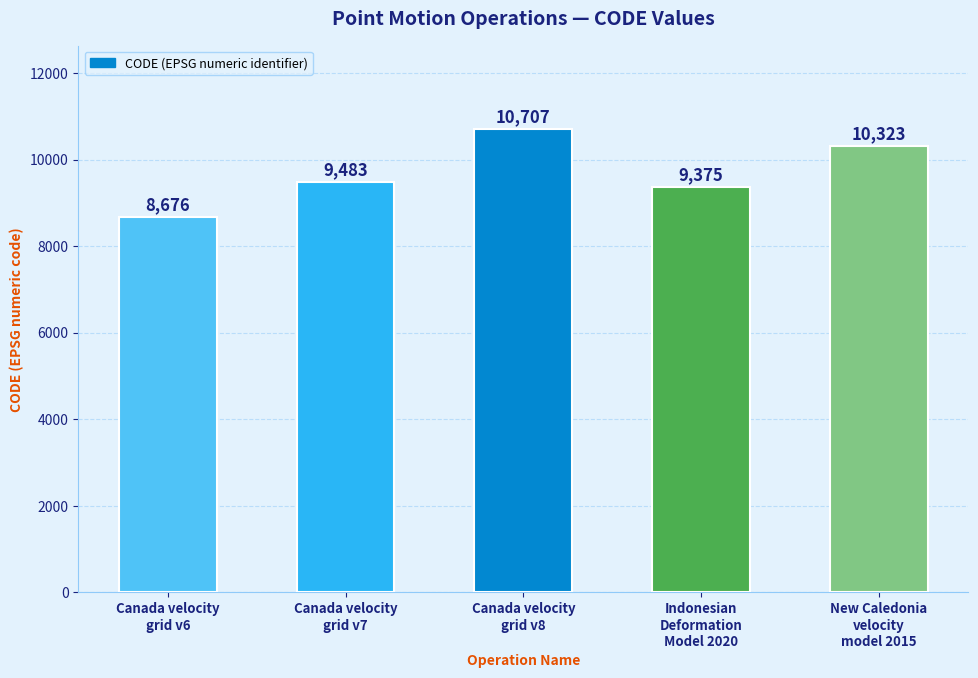

What value does the data have at Canada velocity
grid v7?

9483